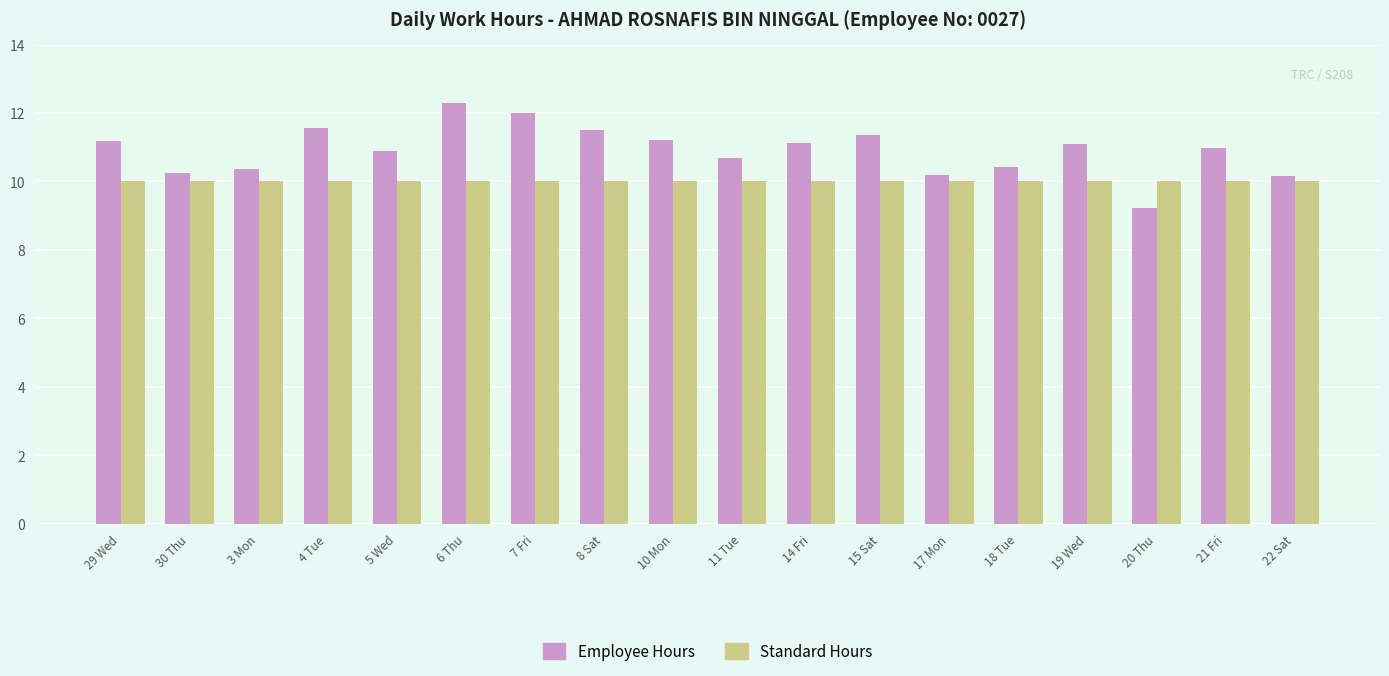

At how many categories does at least one series exceed 9?

18